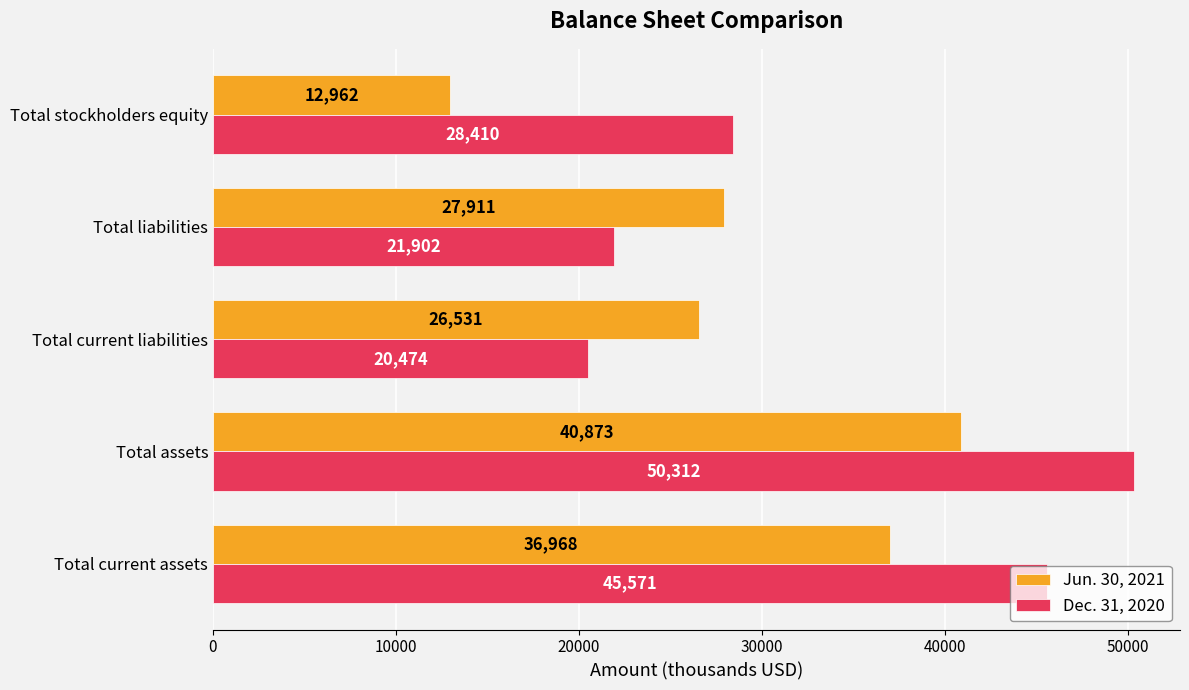

Is it true that Dec. 31, 2020 equals 28410 at Total stockholders equity?

True